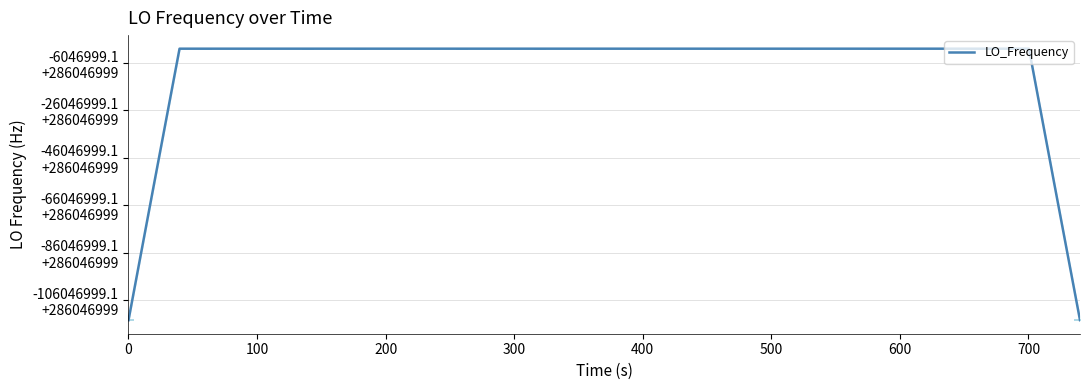

Does the chart display data point markers on the line(s)?

No